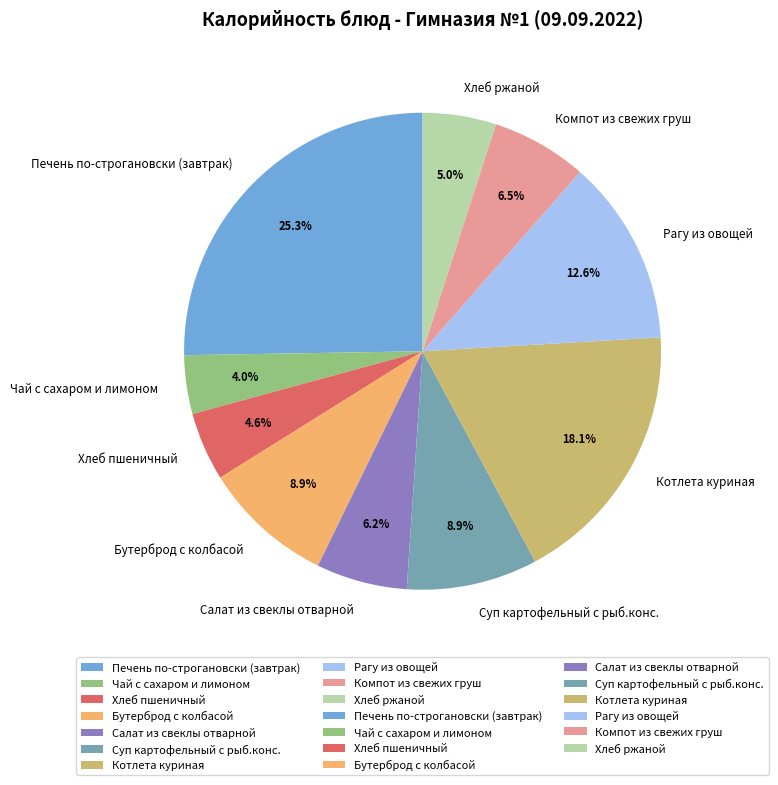

Which slice is the smallest?

Чай с сахаром и лимоном